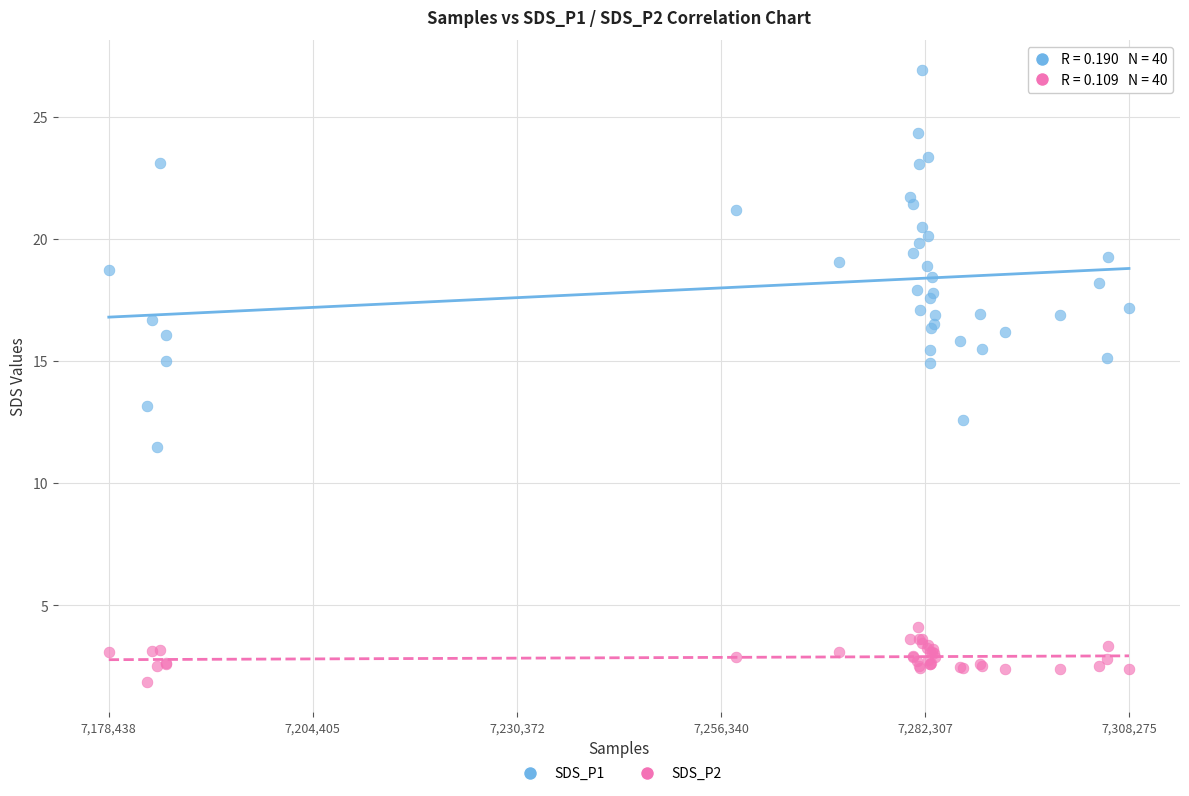

Which series reaches the maximum Y coordinate?

SDS_P1